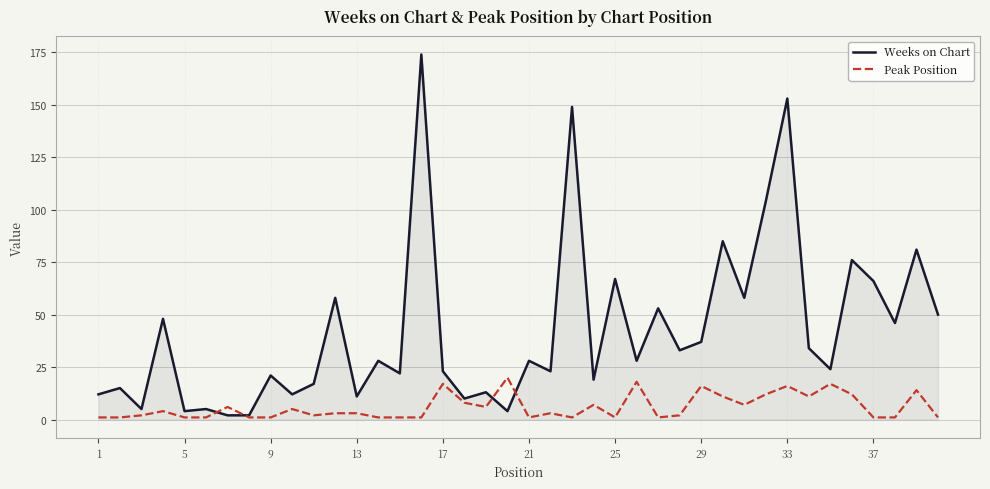

Which series has the widest spread of values?

Weeks on Chart